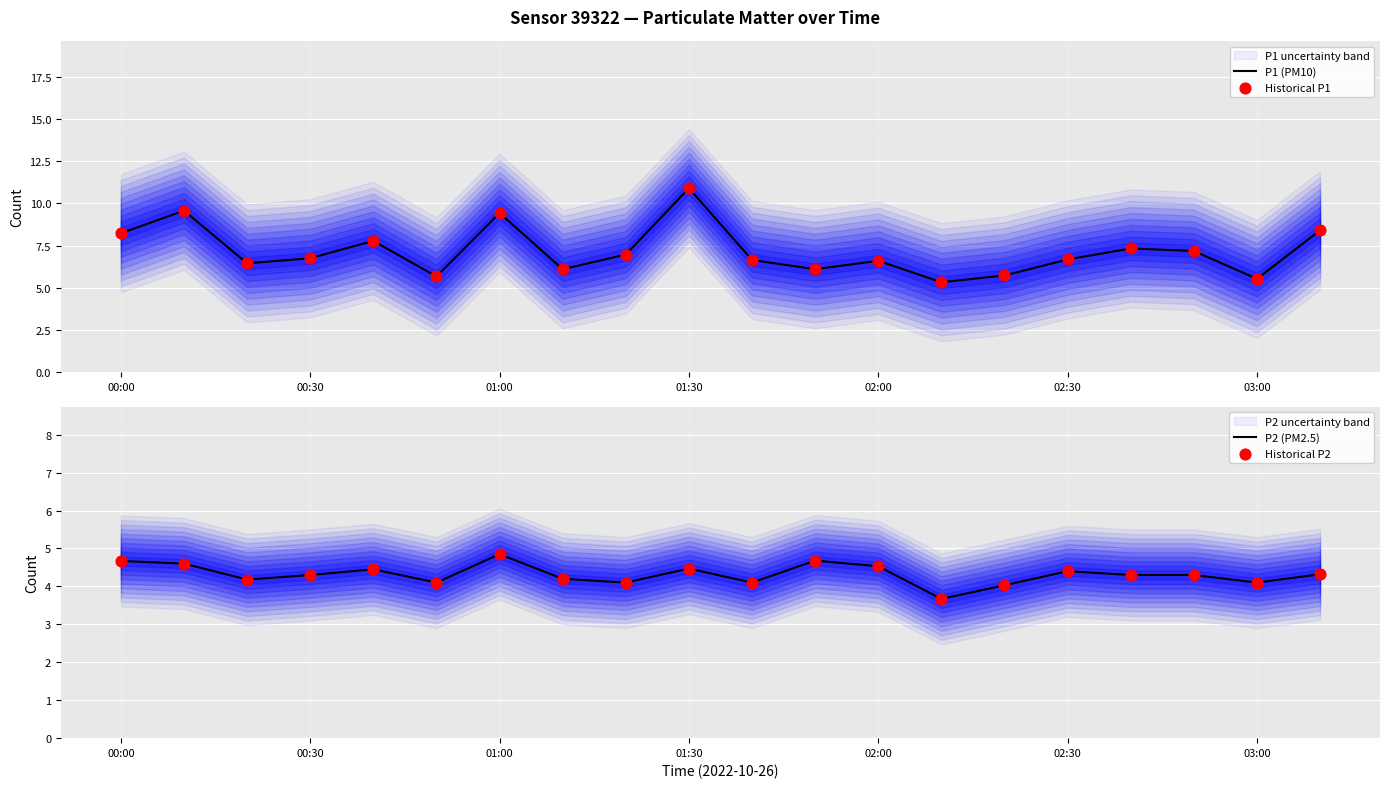

Which category has the highest value in the P1 (PM10) series?

01:30